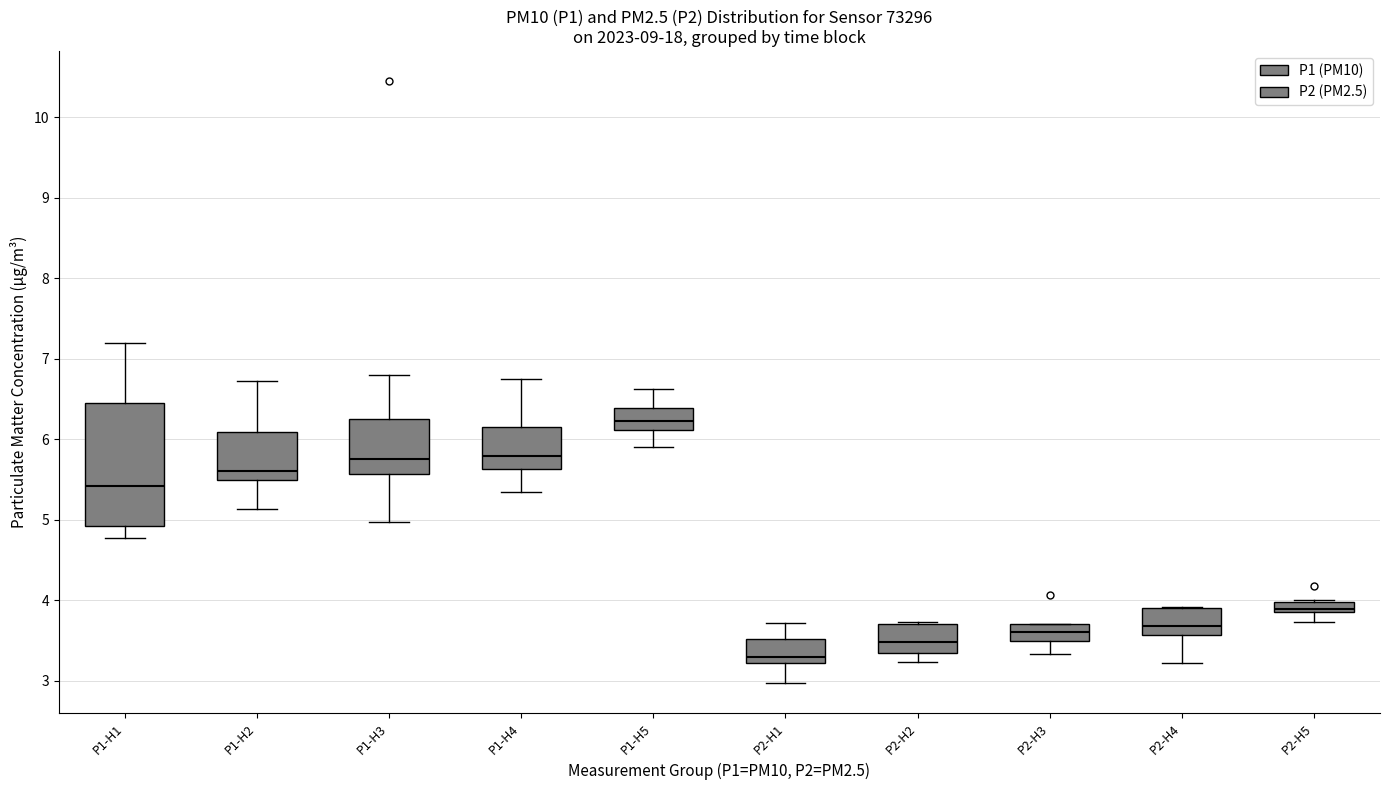

Which box has the highest median line?

P1-H5